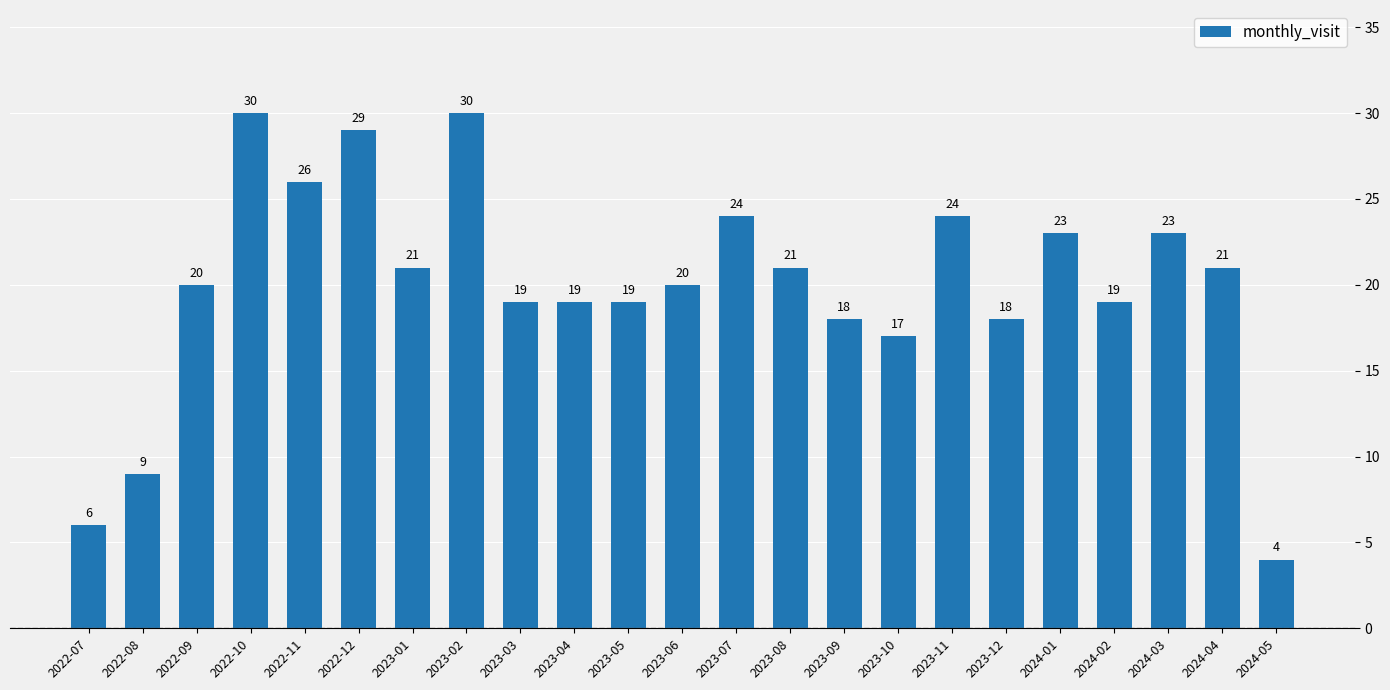

What is the sum of all values?

460